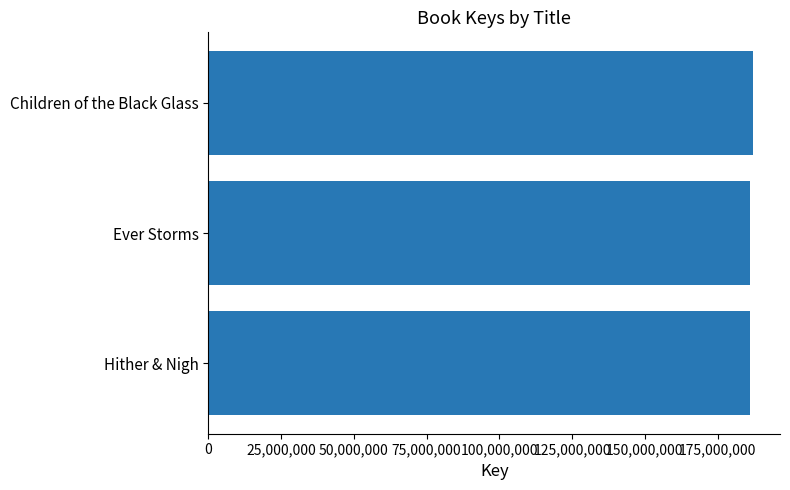

What is the difference between the maximum and minimum values?

1035078